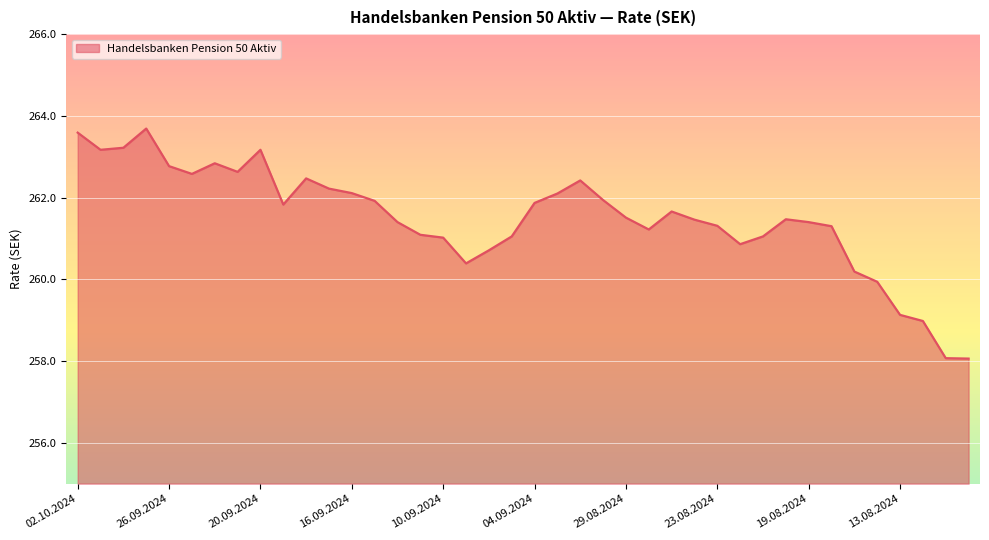

What is the difference between the maximum and minimum values?

5.6